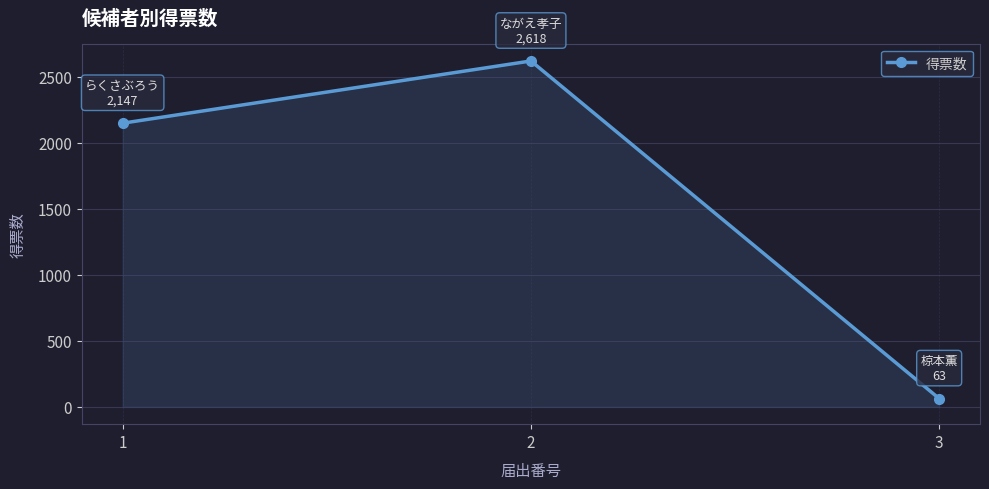

Reading right to left, what are all the values shown in this chart?

3=63	2=2618	1=2147